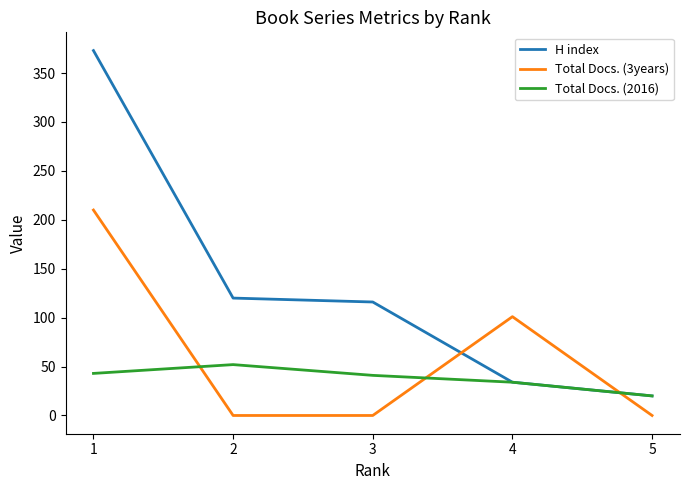

What are all the series names shown in the legend?

H index, Total Docs. (3years), Total Docs. (2016)